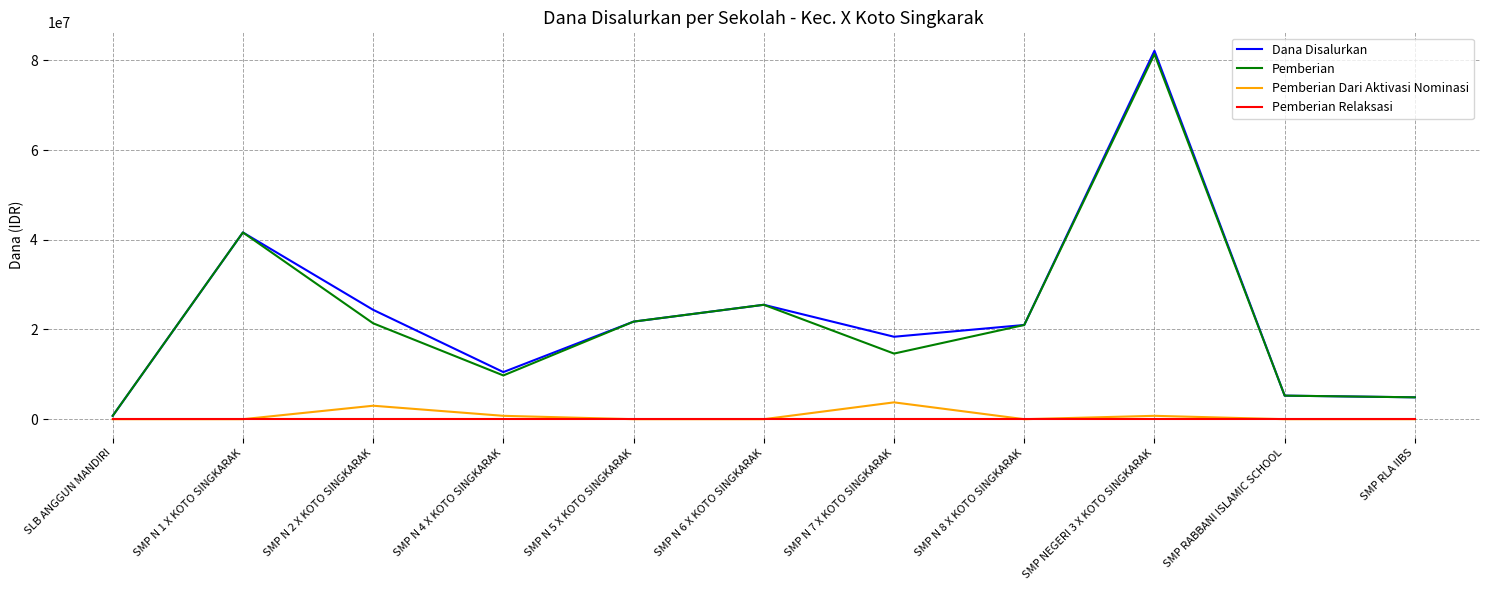

True or false: Pemberian and Pemberian Dari Aktivasi Nominasi intersect in this chart.

False